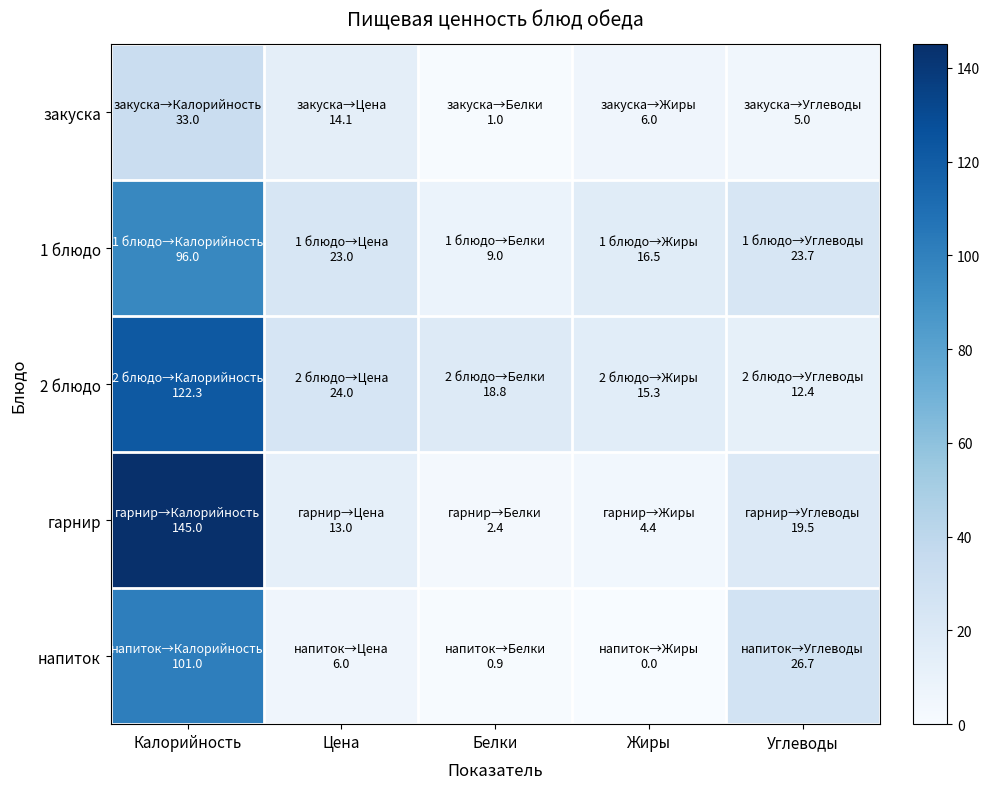

Which has a higher value, Белки or Углеводы?

Углеводы